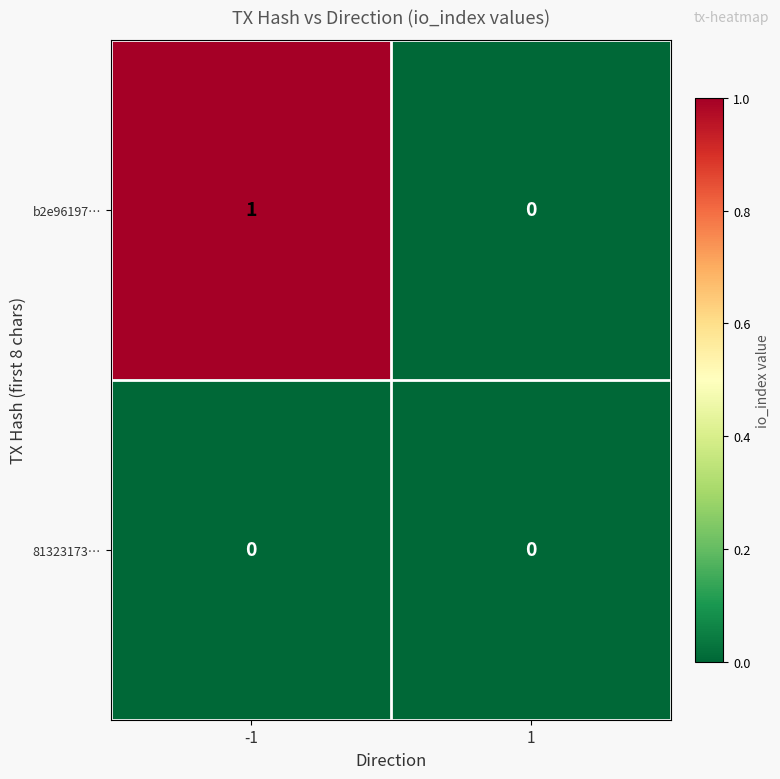

Which series has the largest total across all categories?

b2e96197…